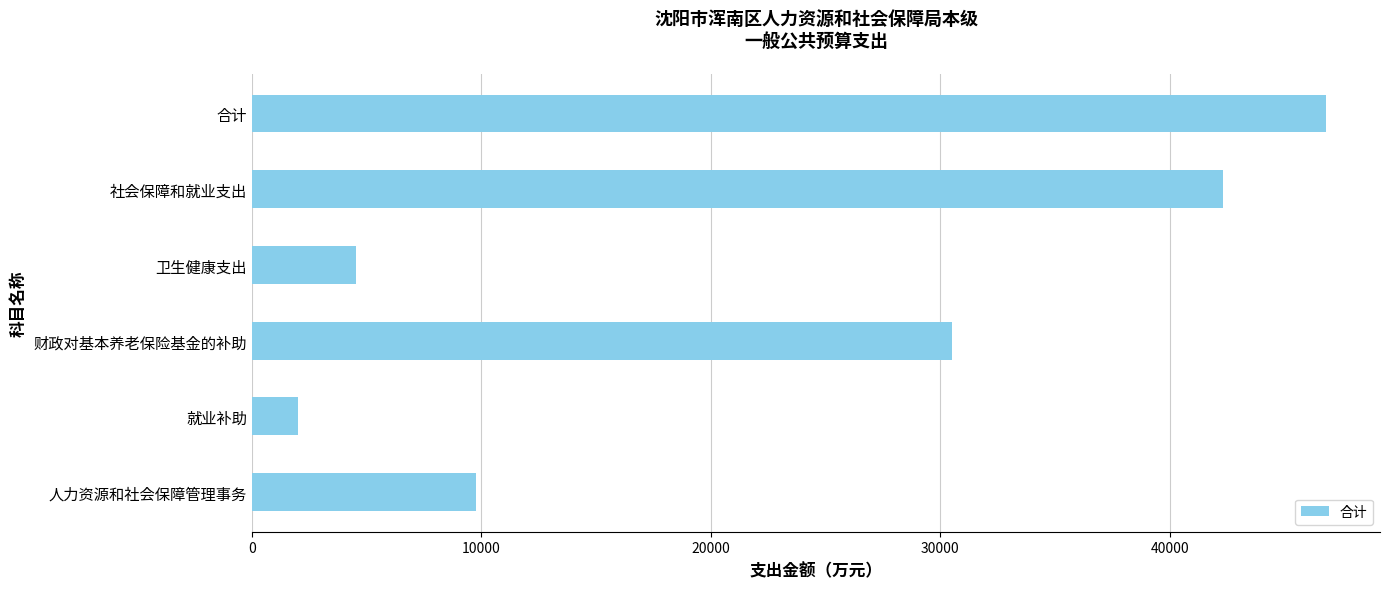

List the labels in order of value, largest first.

合计, 社会保障和就业支出, 财政对基本养老保险基金的补助, 人力资源和社会保障管理事务, 卫生健康支出, 就业补助